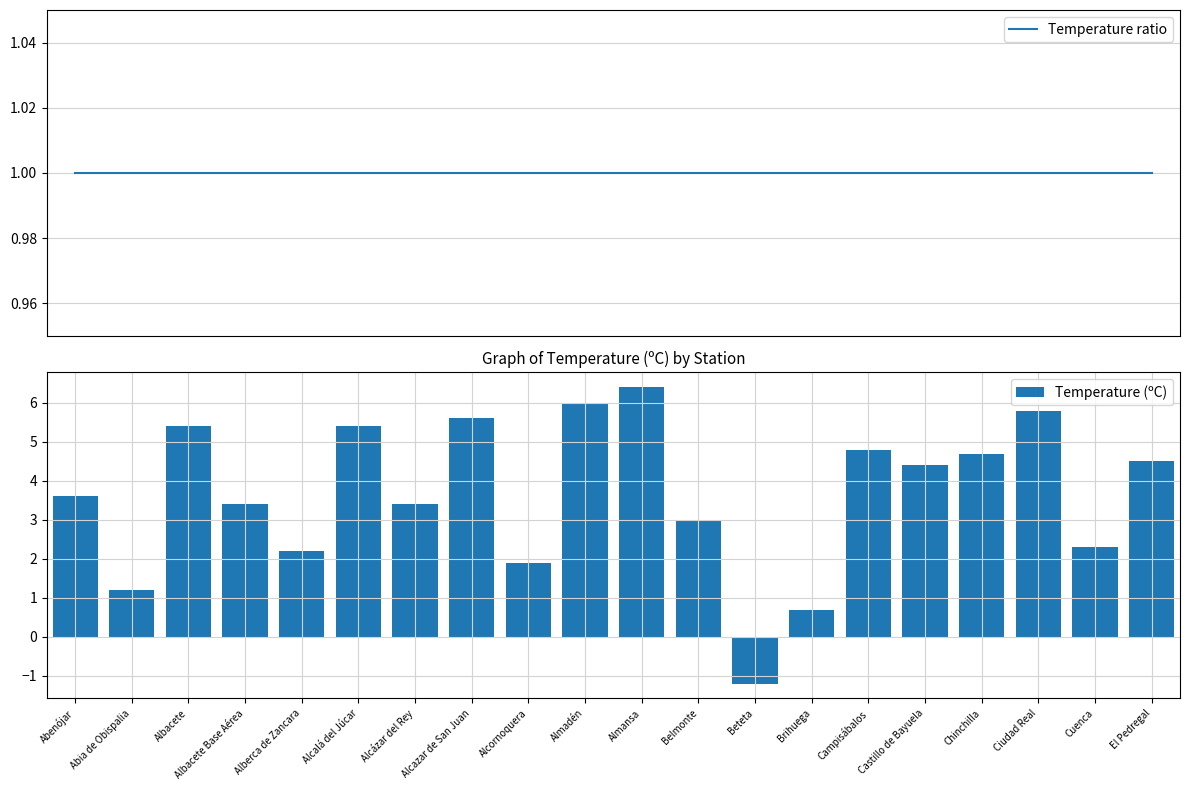

What is the total value across all series at Beteta?

-0.2